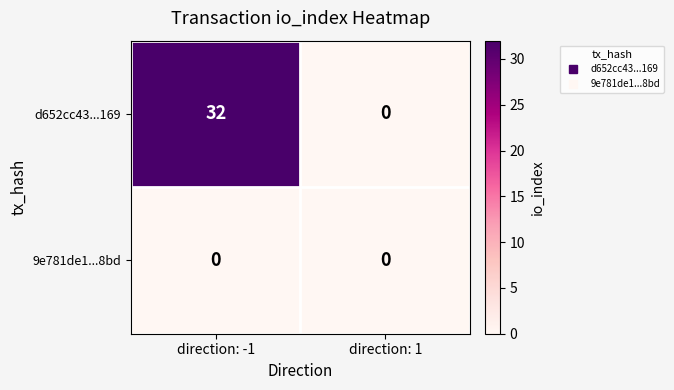

At which category is the sum across all series the highest?

direction: -1